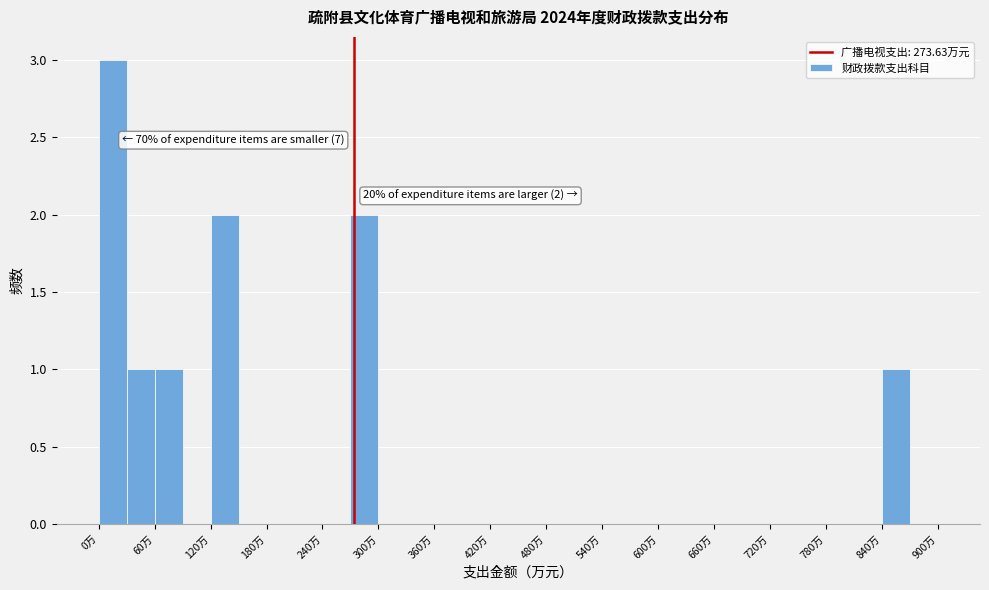

Around what value on the x-axis is the tallest bar? Give the approximate position of its centre, as read against the axis.

20